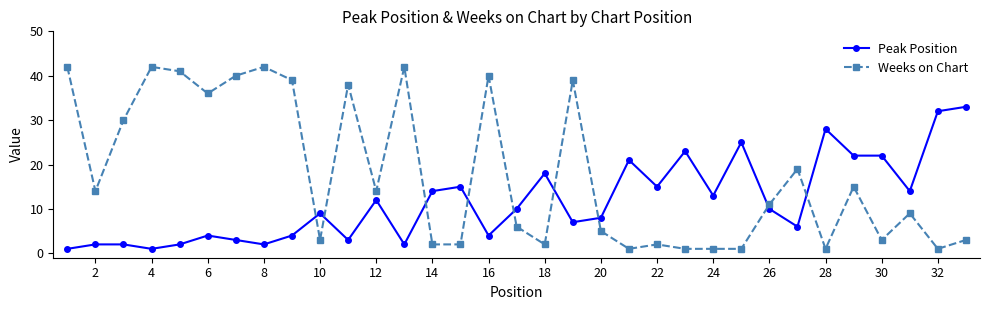

Which series ends up on top after the final intersection of Weeks on Chart and Peak Position?

Peak Position